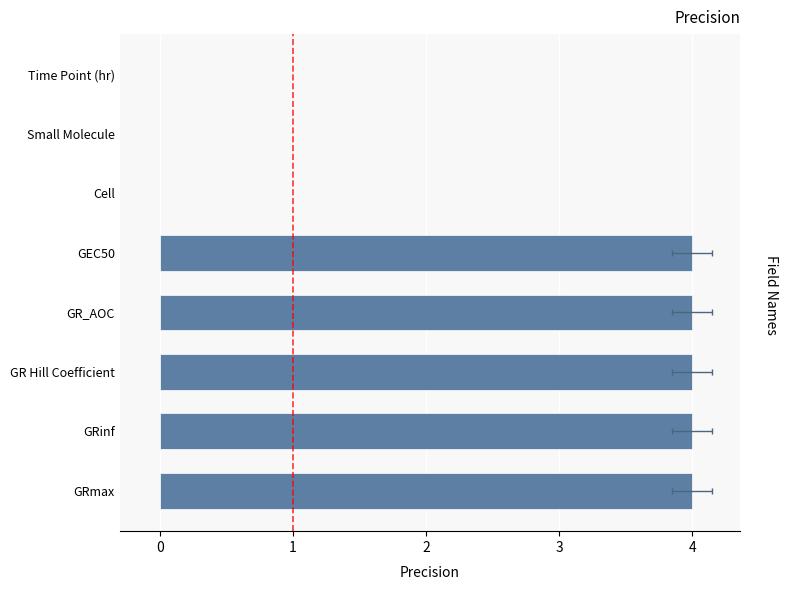

Count the number of categories in the chart.

8